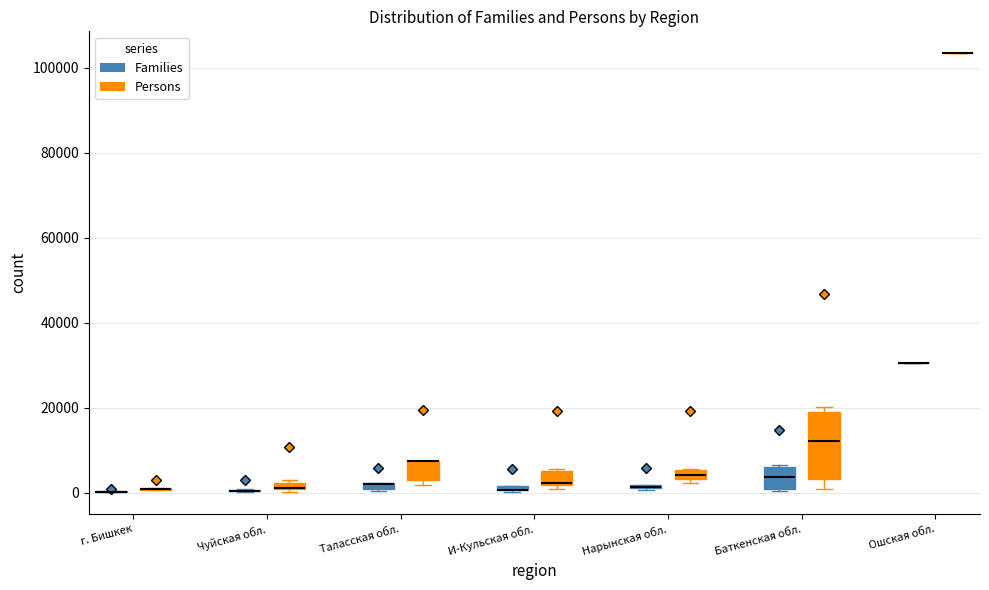

Which box is the tallest, from its lower edge to its upper edge?

Баткенская обл. (Persons)